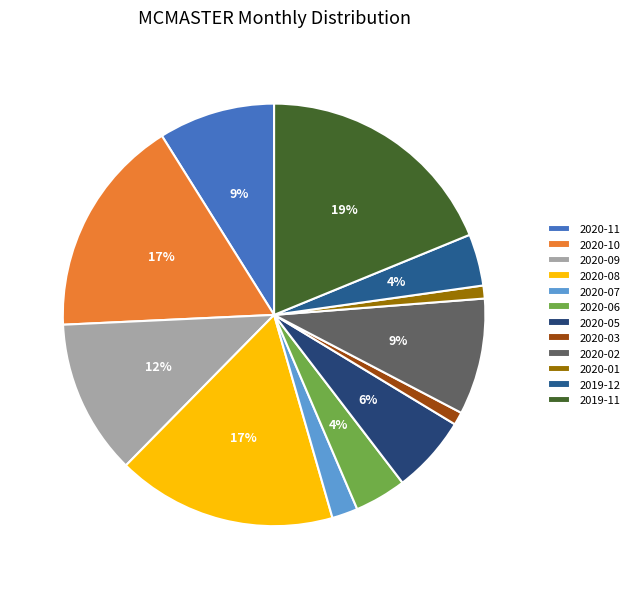

Does any single category account for the majority?

No